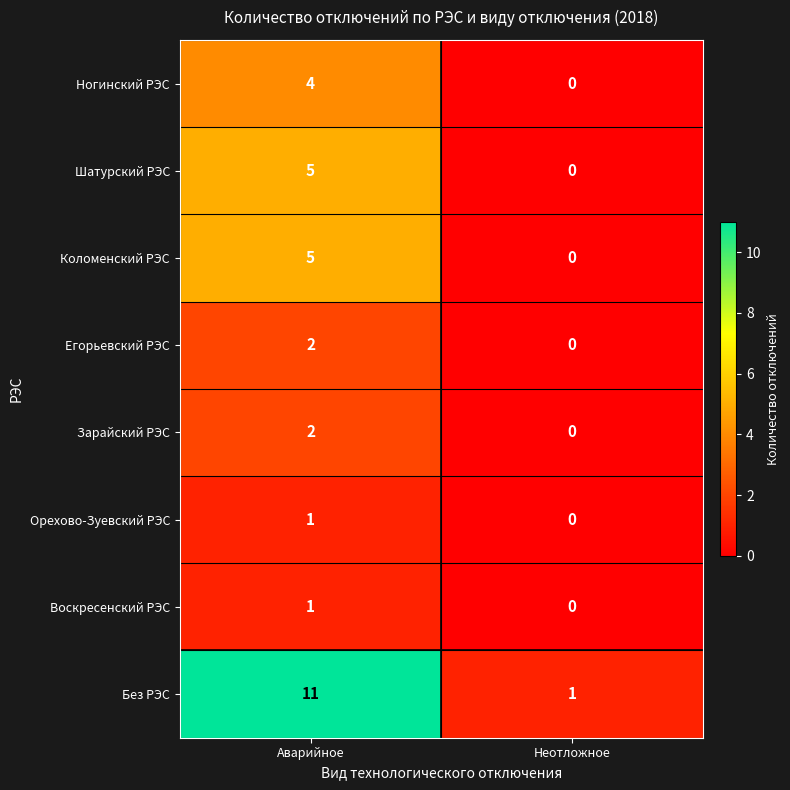

Reading right to left, transcribe all the data shown in this chart.

Ногинский РЭС: Неотложное=0	Аварийное=4
Шатурский РЭС: Неотложное=0	Аварийное=5
Коломенский РЭС: Неотложное=0	Аварийное=5
Егорьевский РЭС: Неотложное=0	Аварийное=2
Зарайский РЭС: Неотложное=0	Аварийное=2
Орехово-Зуевский РЭС: Неотложное=0	Аварийное=1
Воскресенский РЭС: Неотложное=0	Аварийное=1
Без РЭС: Неотложное=1	Аварийное=11